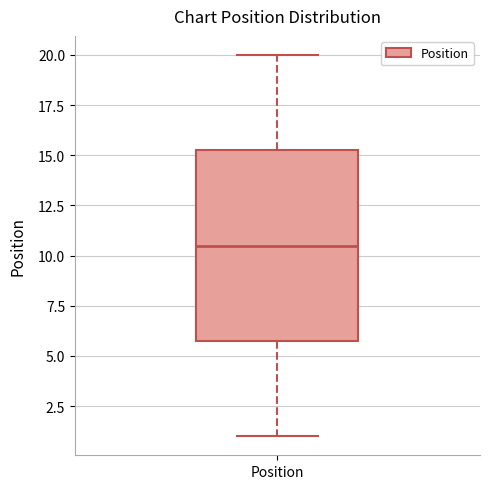

Read this box plot against the y-axis: the position of the median line, the range covered by the box, and the ends of both whiskers. The values are not printed on the chart, so give them approximately, as read against the axis.

median 10.5, box 6.0 to 15.5, whiskers 1.0 to 20.0